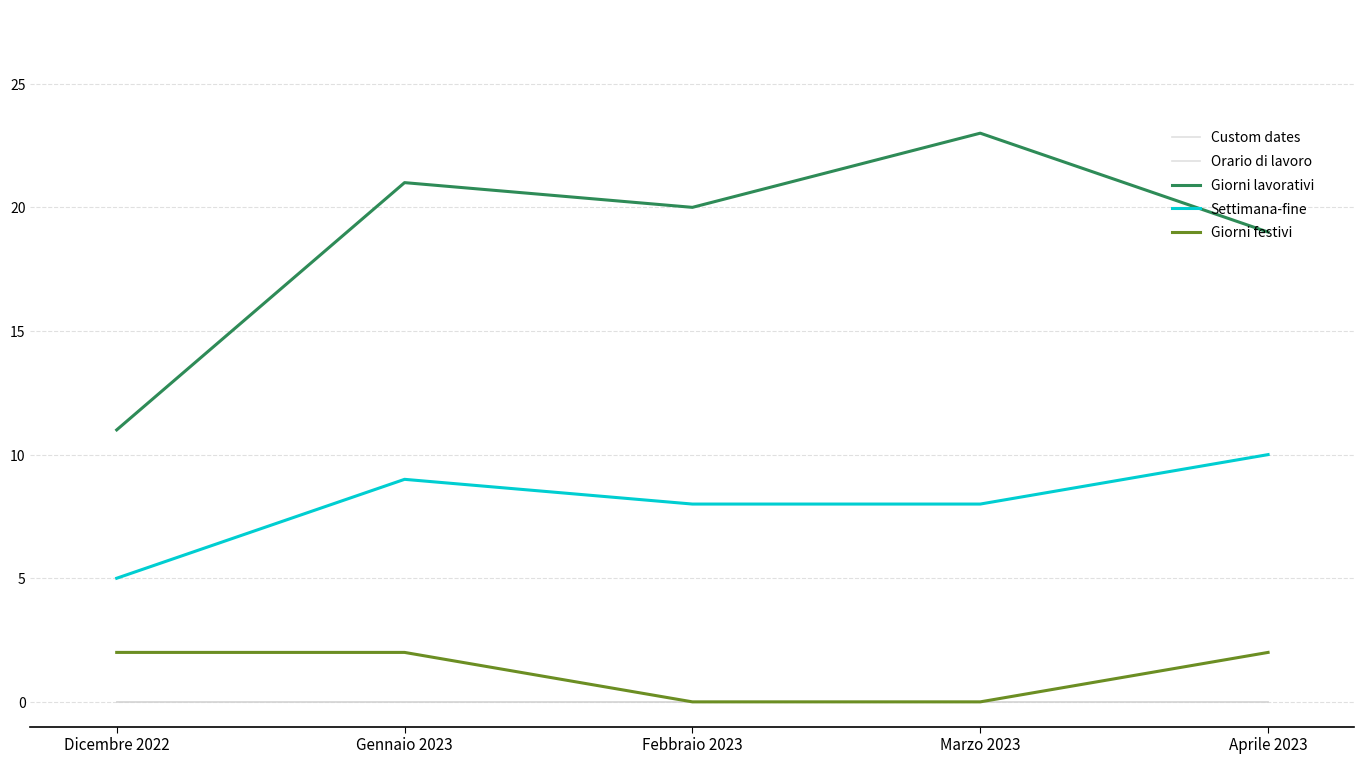

Does the chart display data point markers on the line(s)?

No